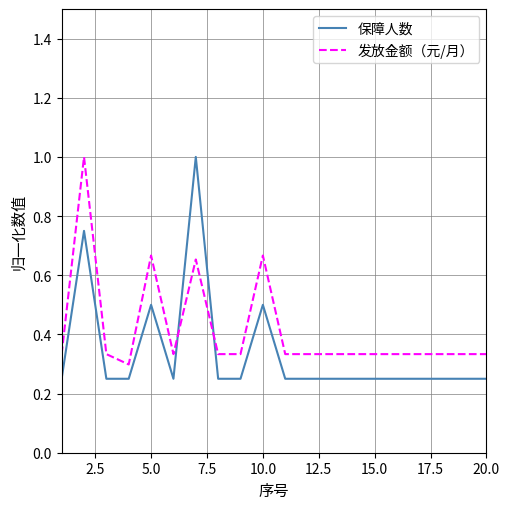

Which series has the largest total across all categories?

发放金额（元/月）